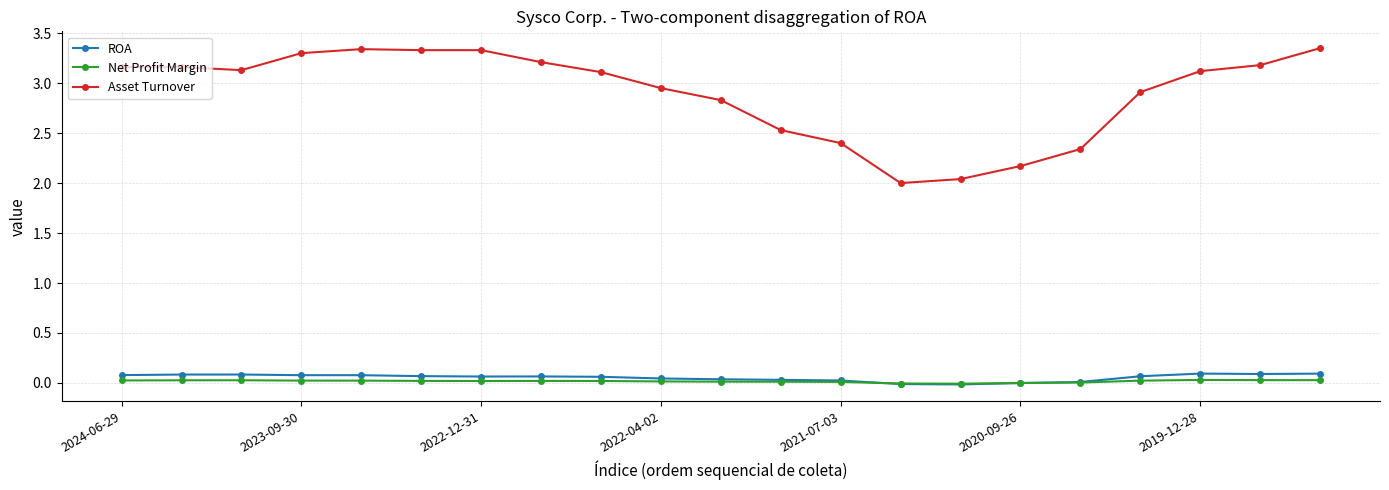

What is the value of the Asset Turnover point at the 9th from the left?

3.1